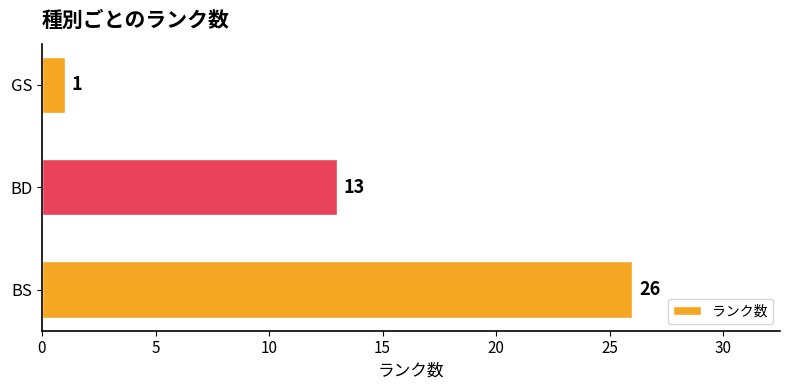

Does the chart contain any negative values?

No